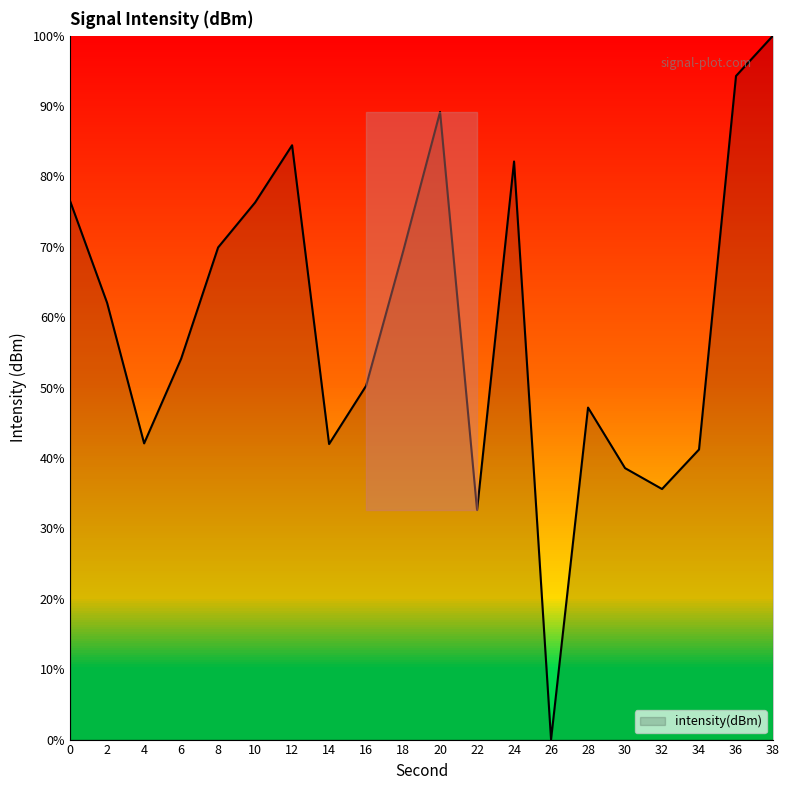

Is it true that the value at 16 is 12.1?

False